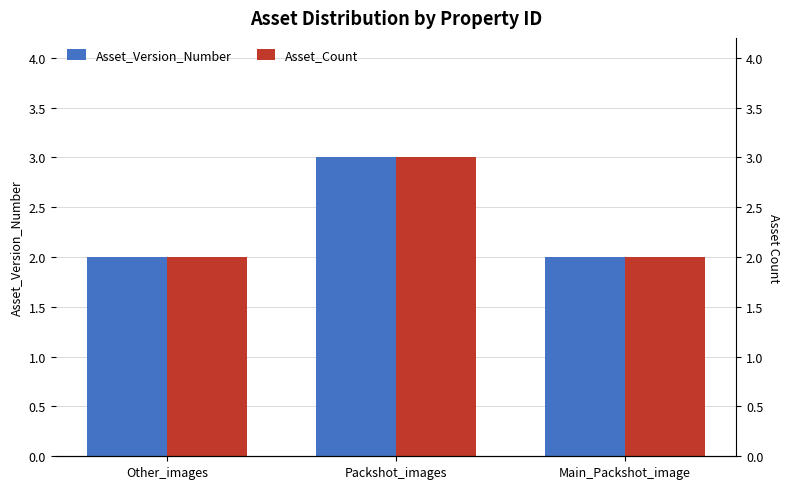

What is the smallest value displayed?

2